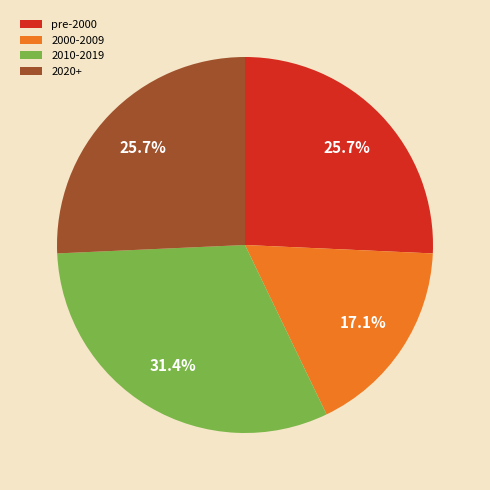

Combined, do pre-2000 and 2010-2019 account for over 50%?

Yes